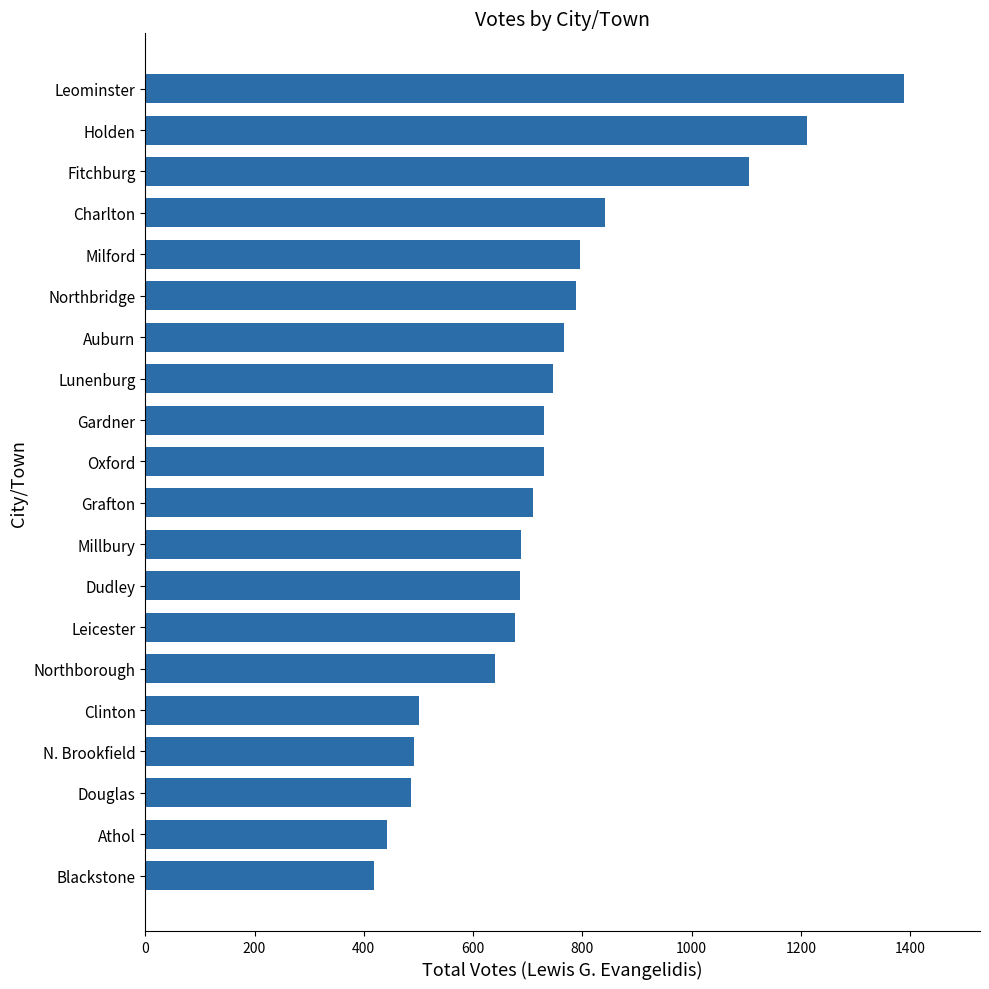

What is the change in value from Grafton to Leominster?

+679